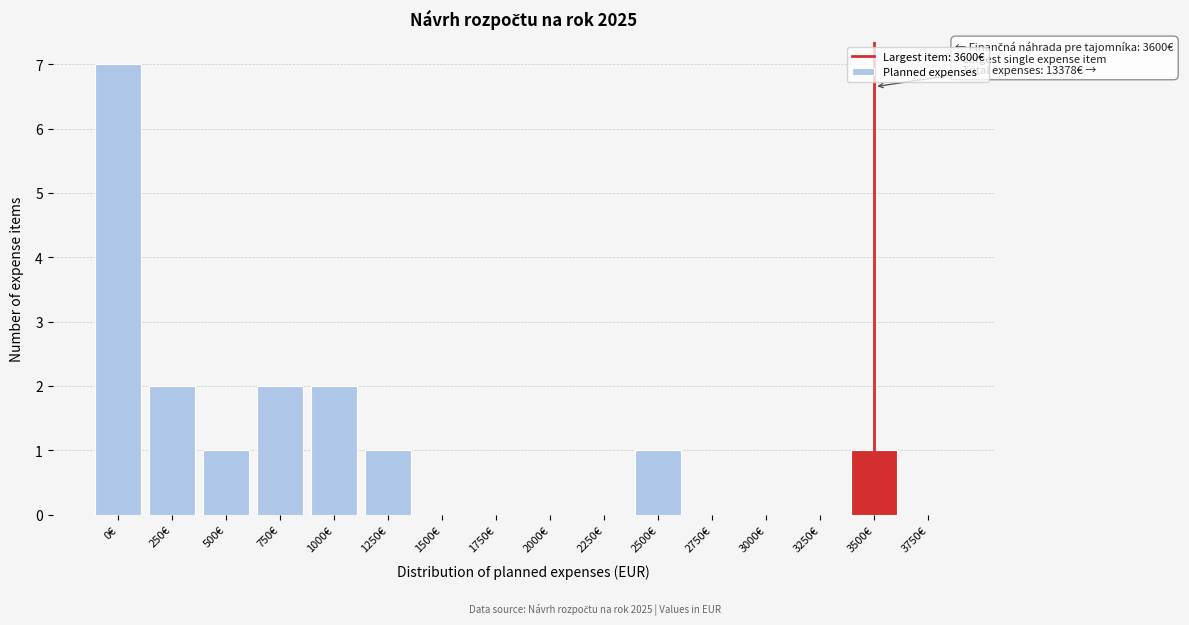

Reading right to left, what are all the values shown in this chart?

3750€=0	3500€=1	3250€=0	3000€=0	2750€=0	2500€=1	2250€=0	2000€=0	1750€=0	1500€=0	1250€=1	1000€=2	750€=2	500€=1	250€=2	0€=7